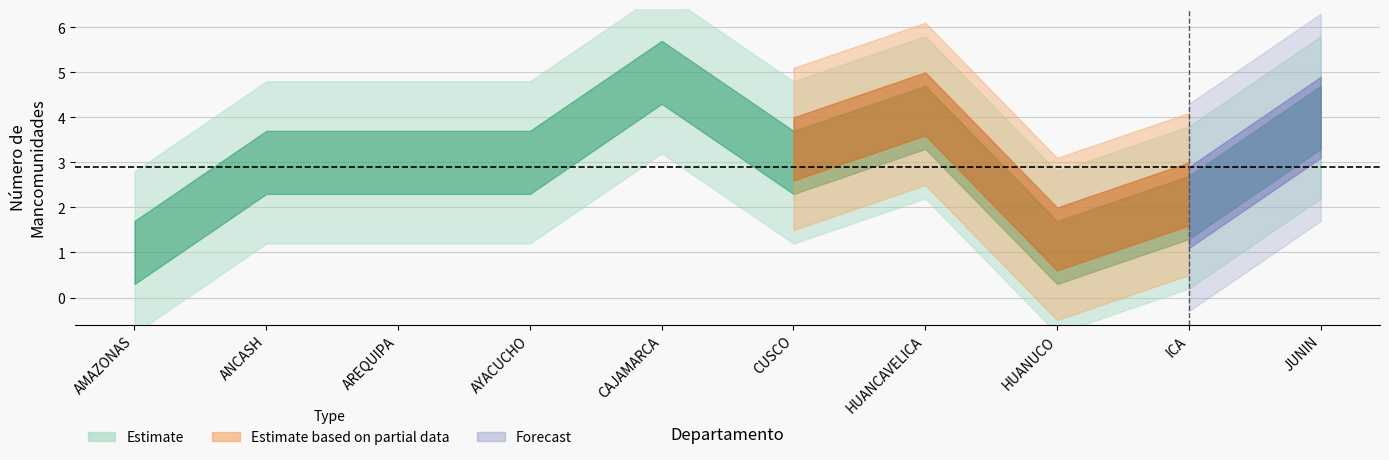

Reading right to left, list all the values displayed in this chart.

JUNIN=4	ICA=2	HUANUCO=1	HUANCAVELICA=4	CUSCO=3	CAJAMARCA=5	AYACUCHO=3	AREQUIPA=3	ANCASH=3	AMAZONAS=1